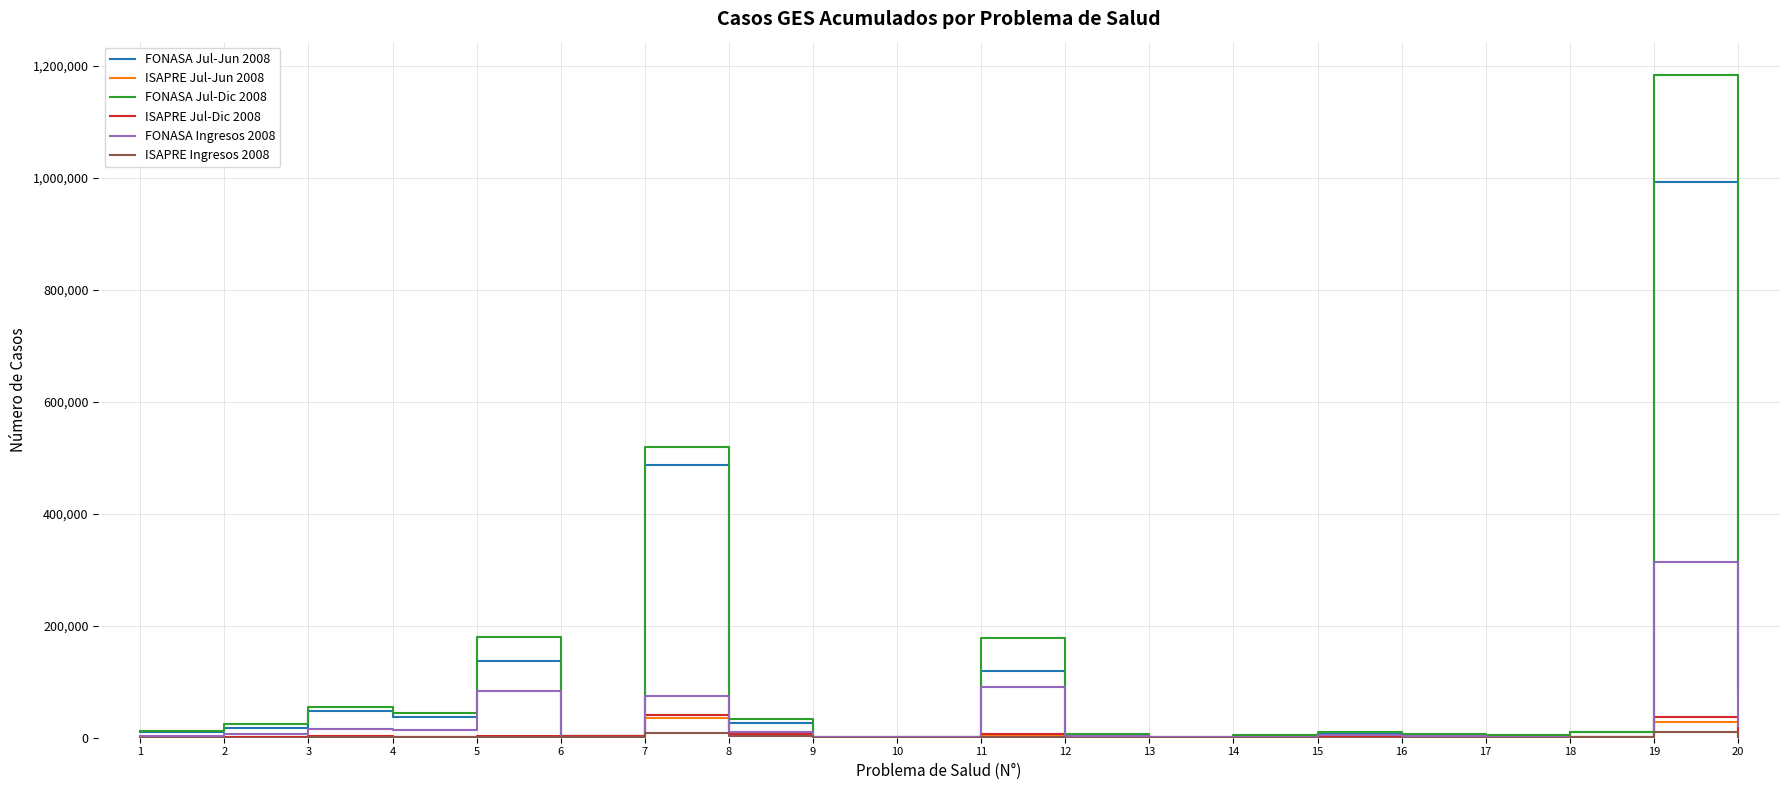

What is the greatest value displayed?

1183662